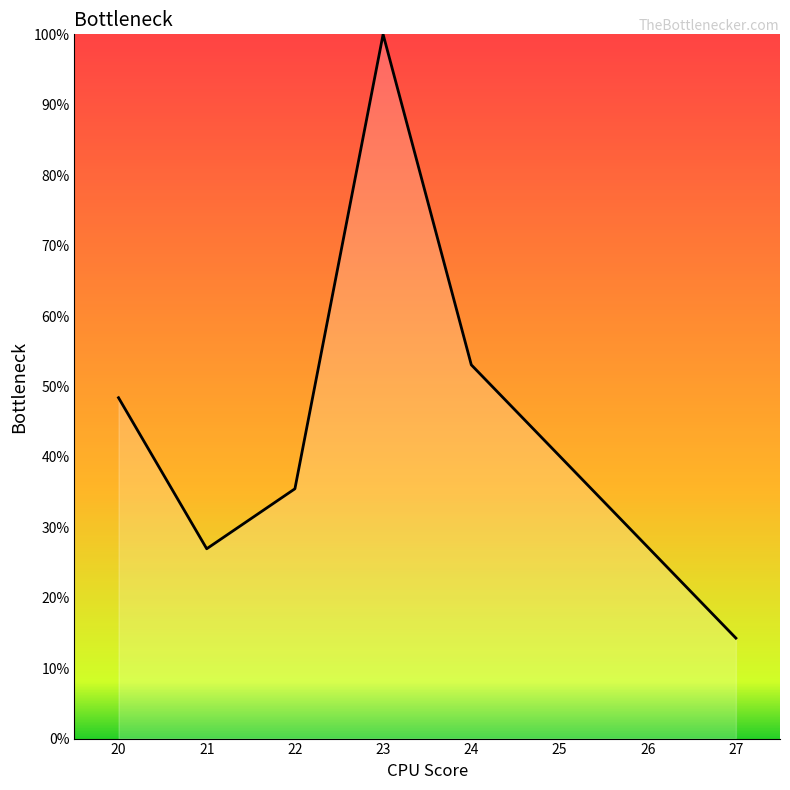

How many lines are shown in the chart?

1